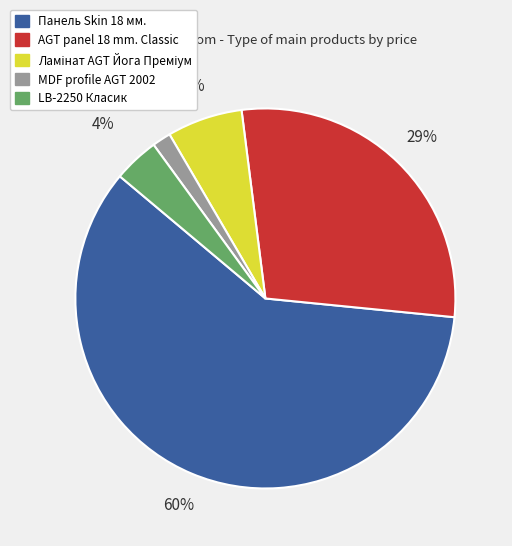

Is there any slice that represents more than half of the pie?

Yes